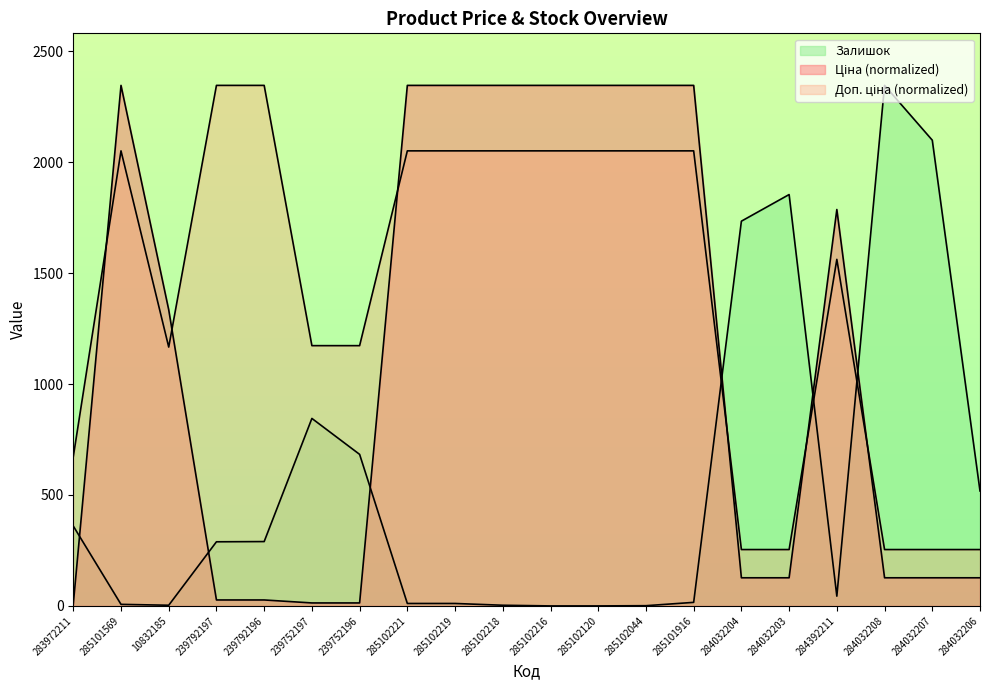

List the series in order of their overall mean, lowest first.

Залишок, Ціна, Доп. ціна